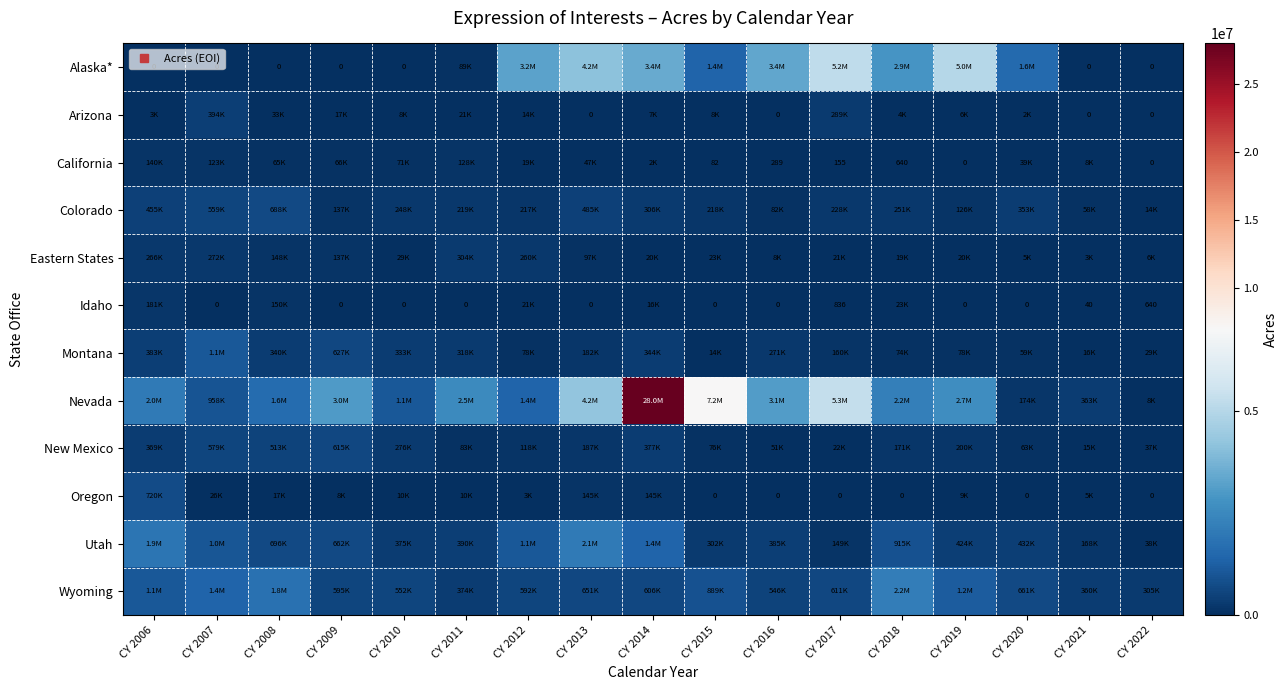

What is the greatest value displayed?

28000000